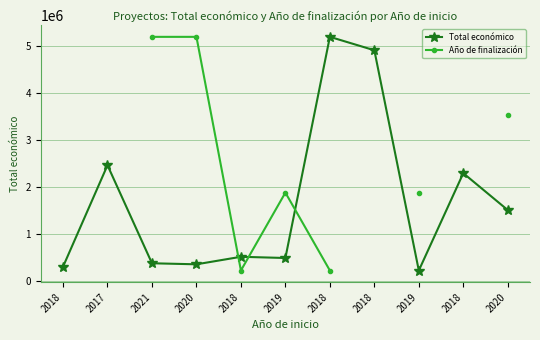

What are all the series names shown in the legend?

Total económico, Año de finalización